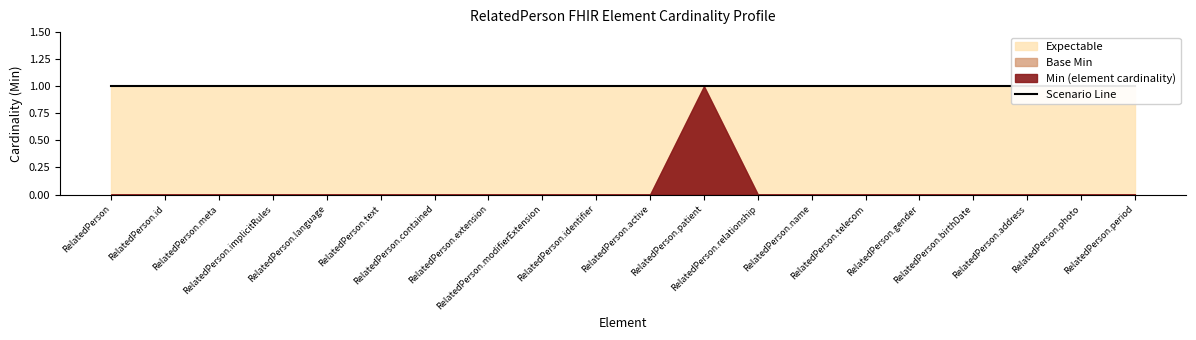

Reading left to right, what are all the values shown in this chart?

Min (element cardinality): 0	0	0	0	0	0	0	0	0	0	0	1	0	0	0	0	0	0	0	0
Base Min: 0	0	0	0	0	0	0	0	0	0	0	1	0	0	0	0	0	0	0	0
Expectable: 1	1	1	1	1	1	1	1	1	1	1	1	1	1	1	1	1	1	1	1